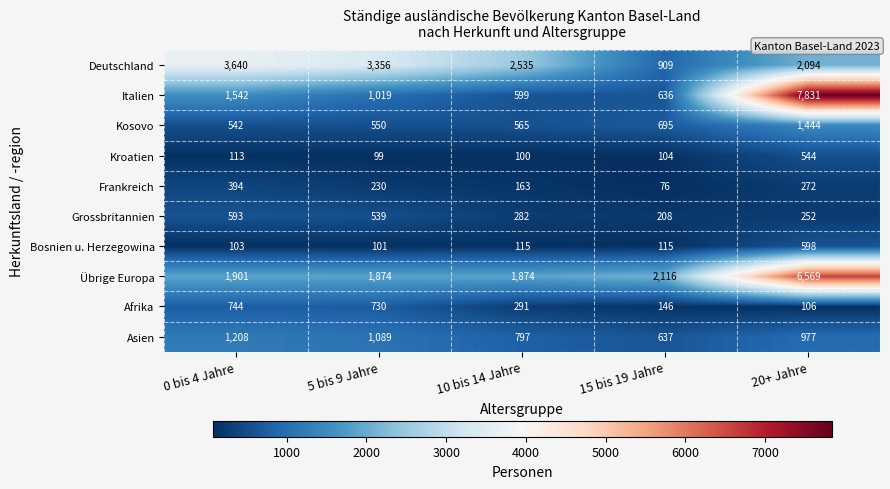

True or false: Kroatien has a value of 152 at 15 bis 19 Jahre.

False